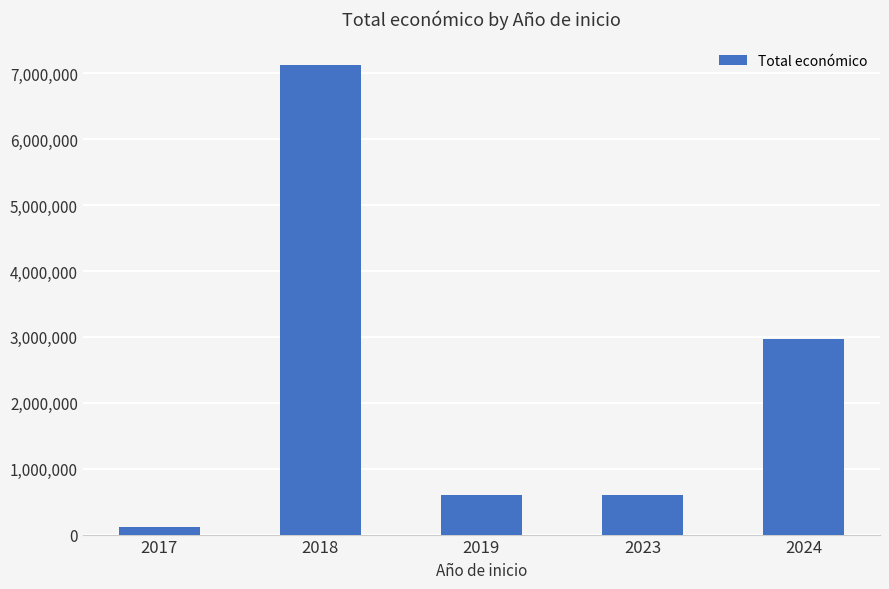

What is the value of the 3rd bar from the left?

599957